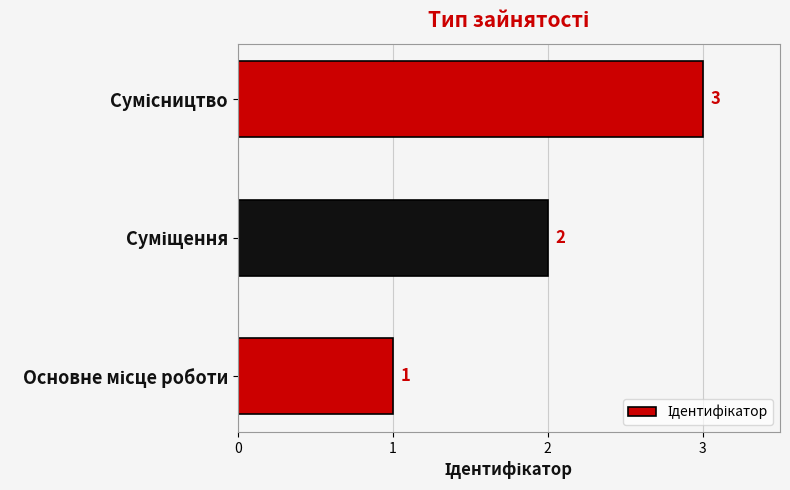

What is the maximum value shown in the chart?

3